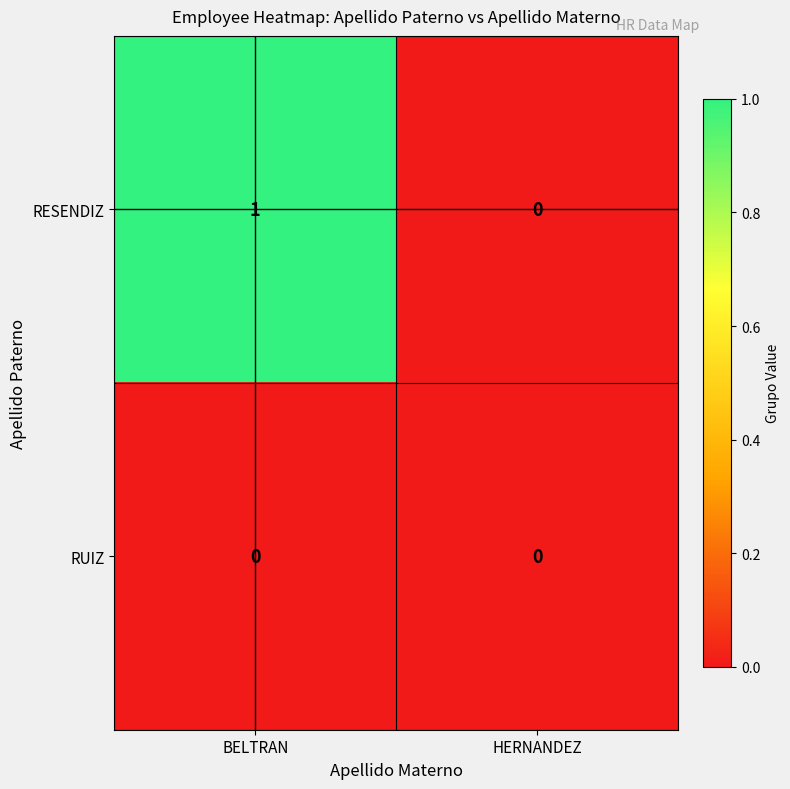

List the series in order of their peak value, lowest first.

RUIZ, RESENDIZ